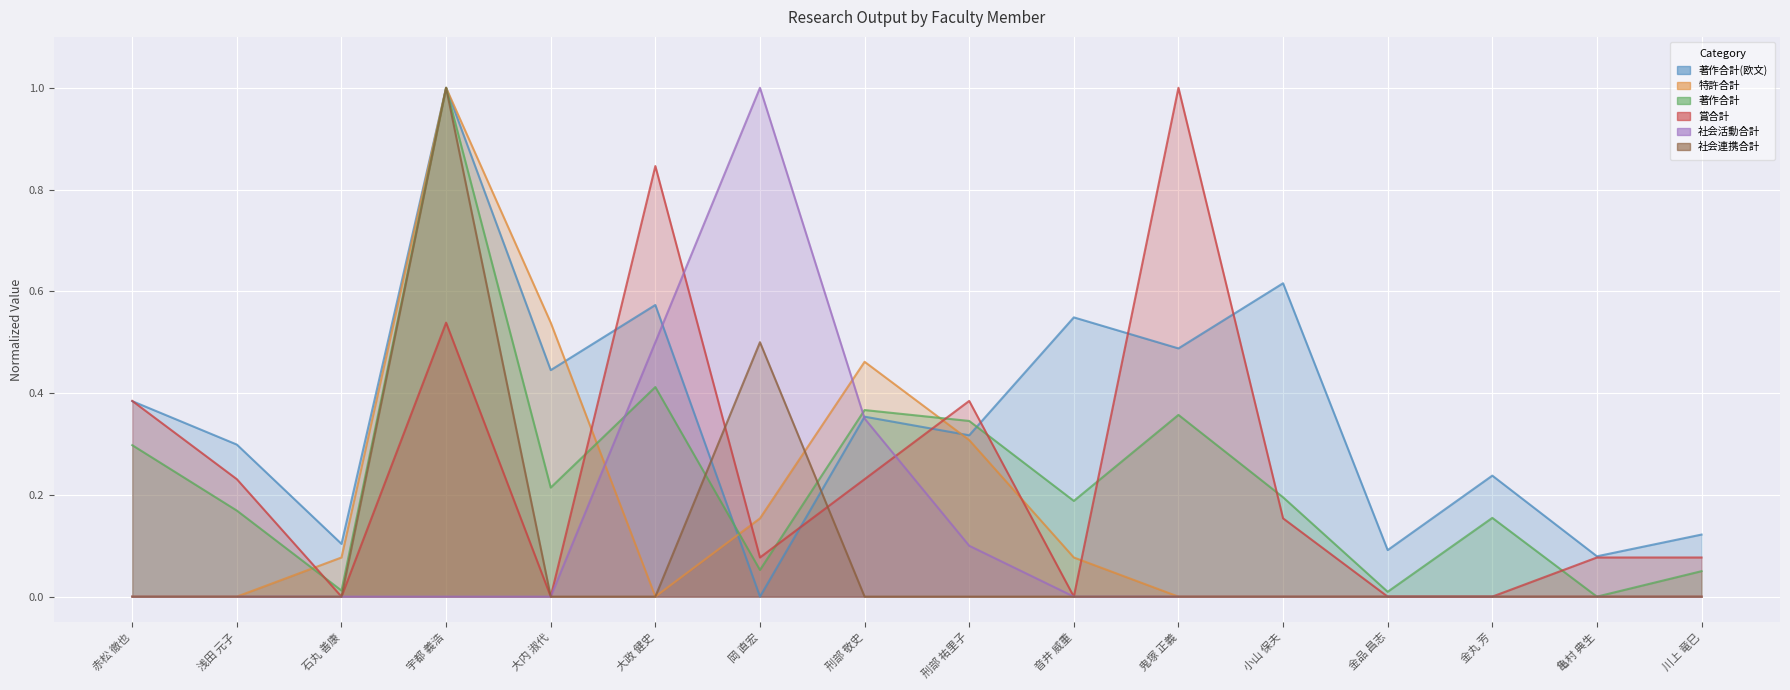

Which series has the largest range (max minus min)?

著作合計(欧文)